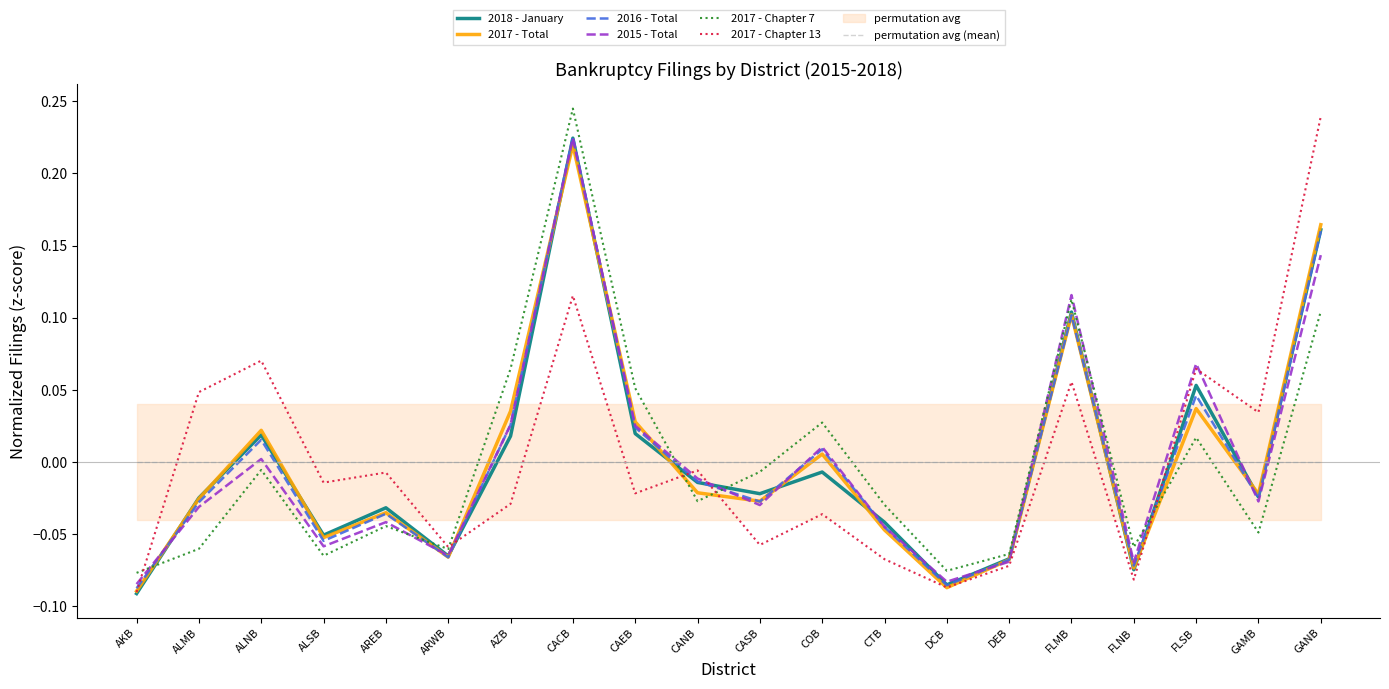

Is the value of 2017 - Chapter 13 at DEB greater than the value of 2016 - Total at ALMB?

No